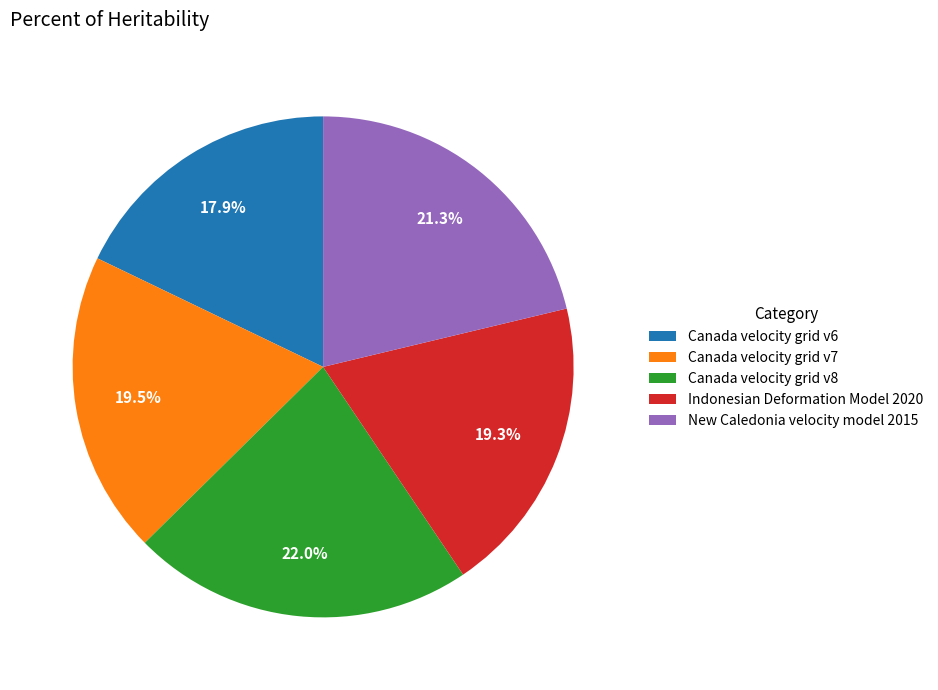

Do Canada velocity grid v7 and Canada velocity grid v6 together represent more than half of the pie?

No